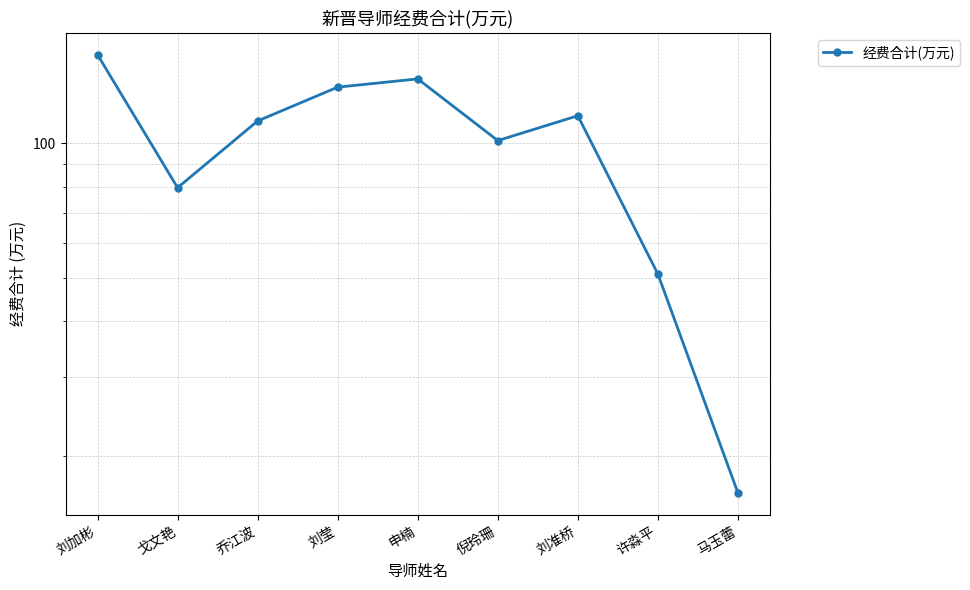

How many values exceed 112?

5